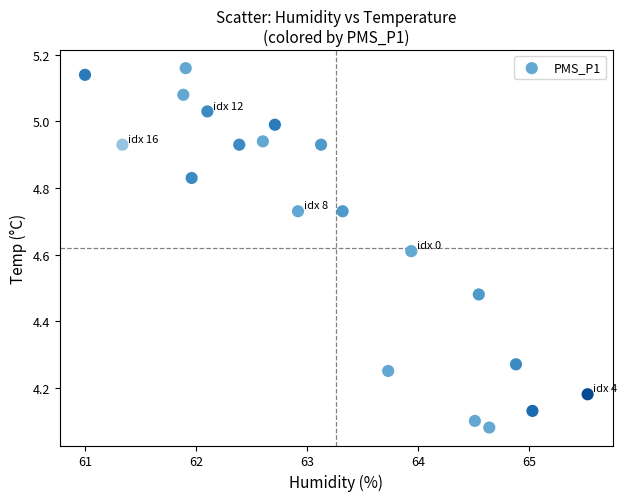

What is the range of Y values (max minus min)?

1.1